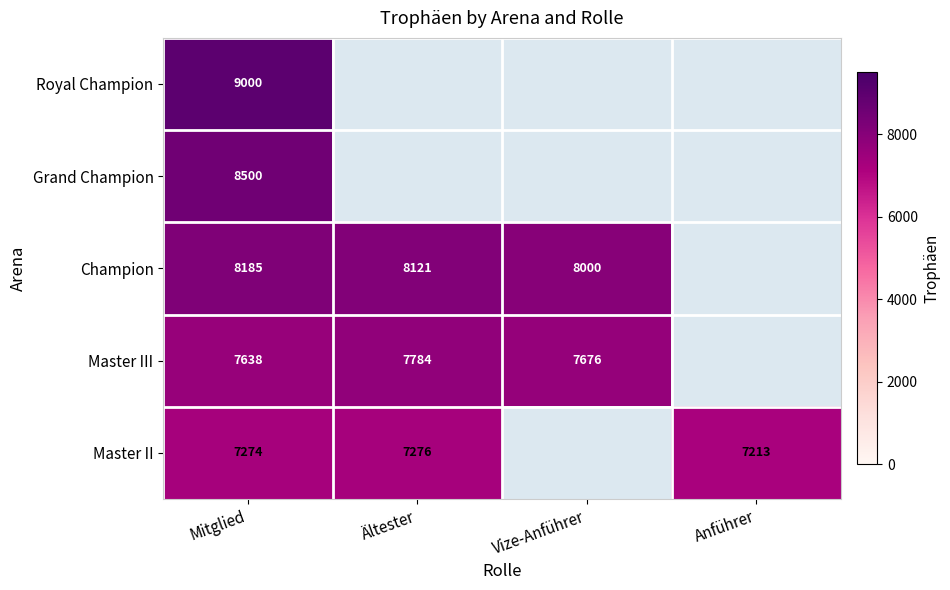

True or false: Master II has a value of 2366 at Mitglied.

False